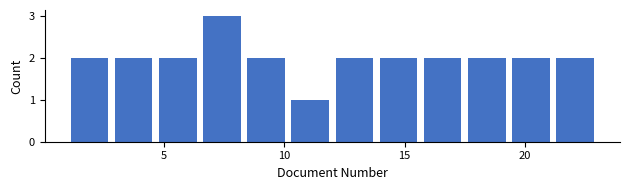

Around what value on the x-axis is the tallest bar? Give the approximate position of its centre, as read against the axis.

7.5